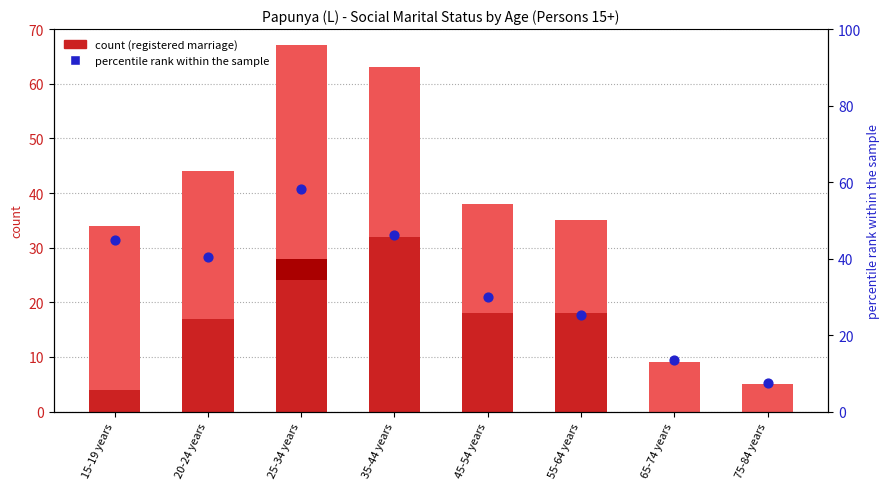

What is the total value across all series at 25-34 years?

125.2